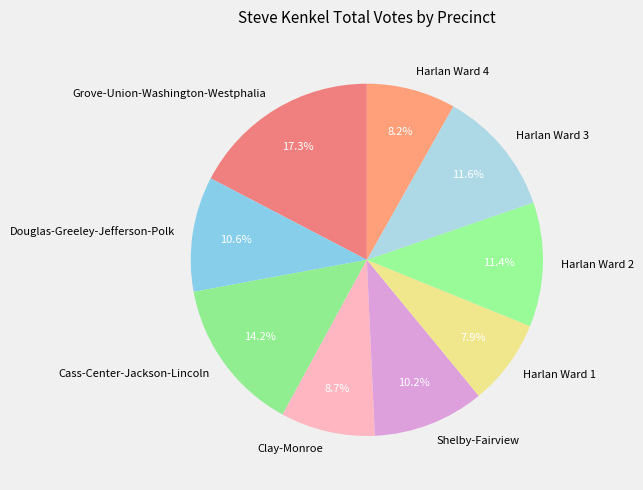

To the nearest percent, what is the difference between the largest and smallest slice percentages?

9%